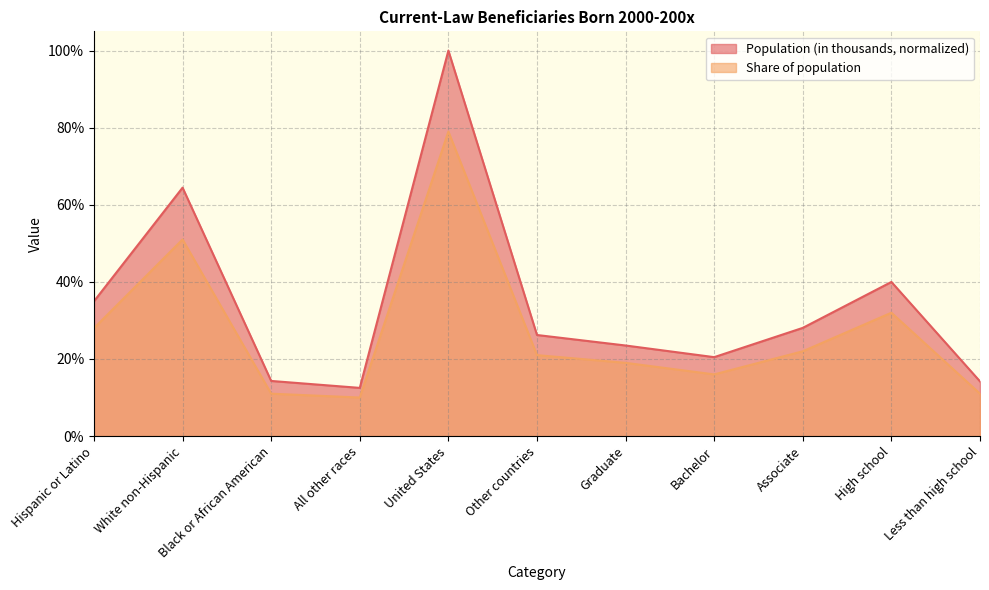

What is the greatest value displayed?

1.0